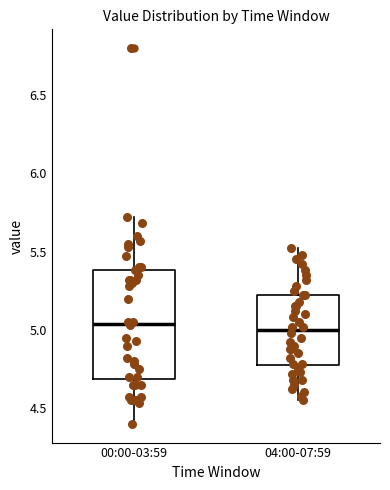

Reading left to right, transcribe this box plot: for each box, give where its median line is, the range the box spans, and where its two whiskers end, as read against the y-axis. The values are not printed on the chart, so give them approximately, as read against the axis.

00:00-03:59: median 5.05, box 4.70 to 5.40, whiskers 4.40 to 5.70
04:00-07:59: median 5.00, box 4.75 to 5.20, whiskers 4.55 to 5.50